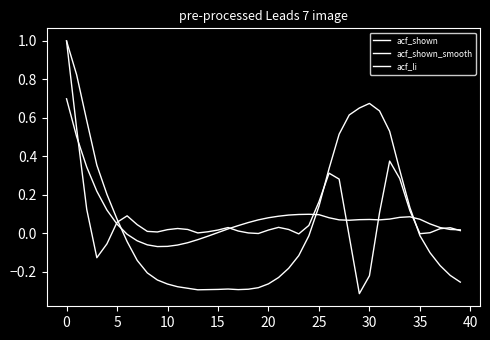

Does the chart display data point markers on the line(s)?

No